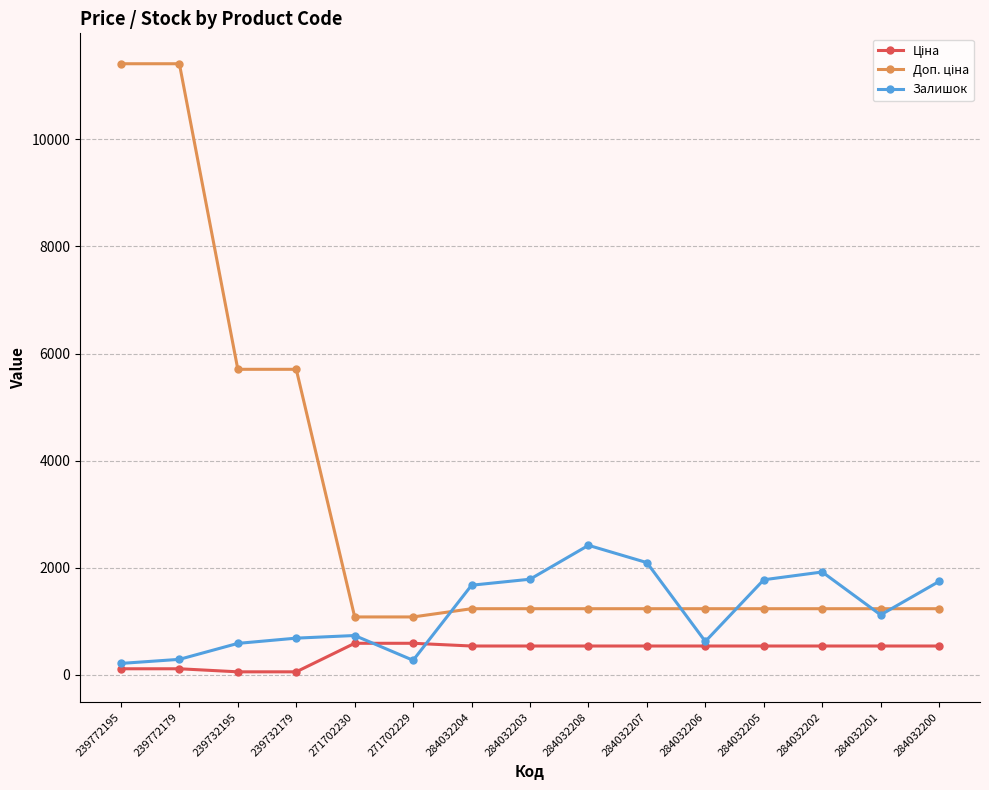

What is the greatest value displayed?

11410.0